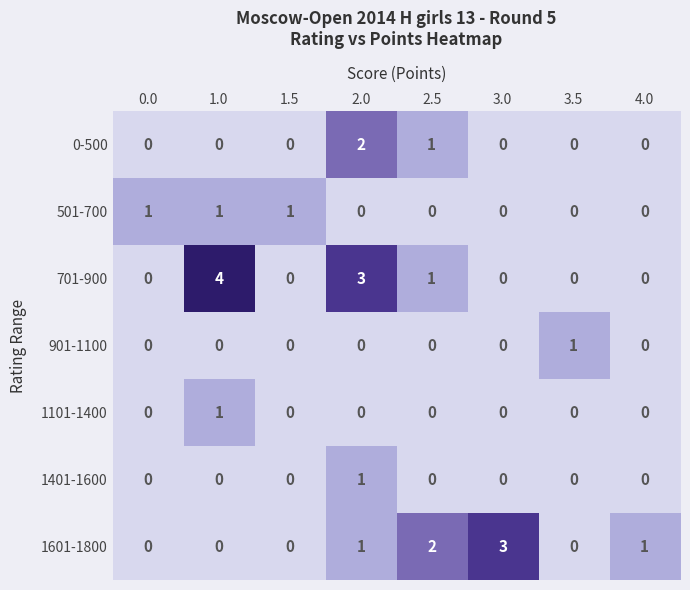

How many values in the 0-500 series exceed 0?

2